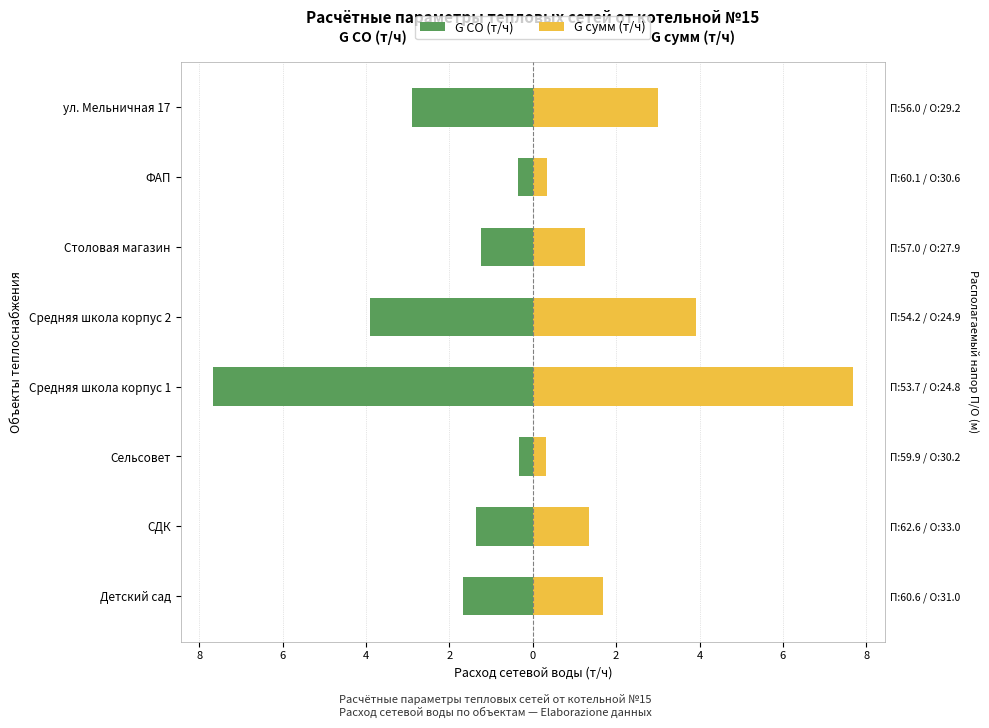

How many data points does each series have?

8